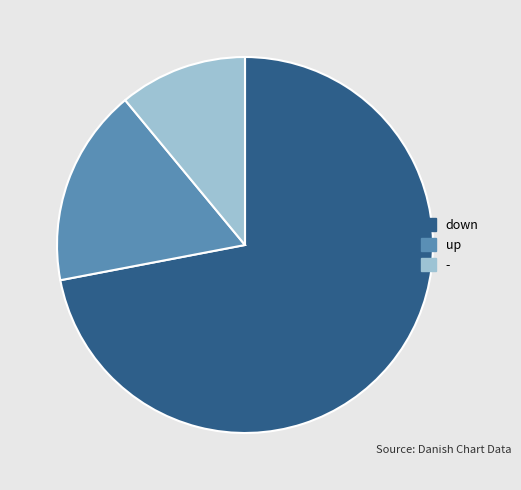

Is it true that down is 72% of the pie?

True